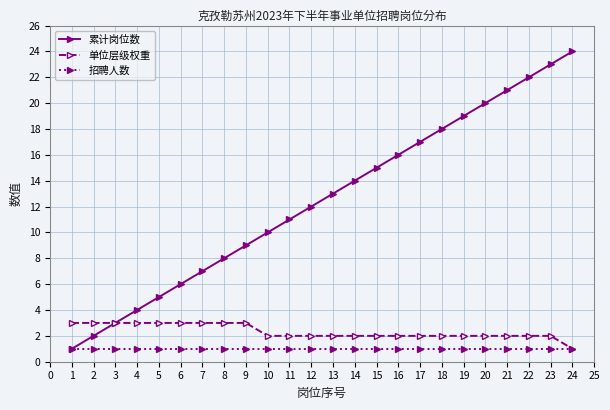

What are all the series names shown in the legend?

累计岗位数, 单位层级权重, 招聘人数